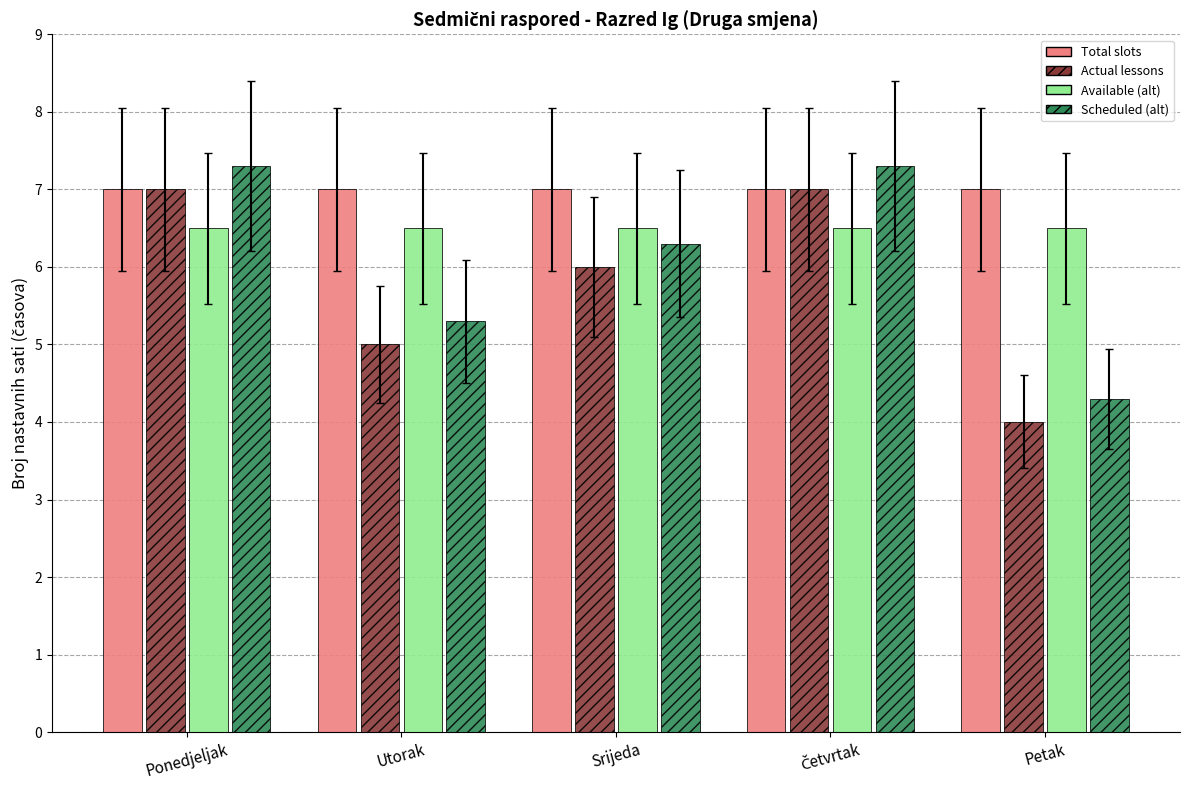

What is the spread (max minus min) of values at Utorak?

2.0